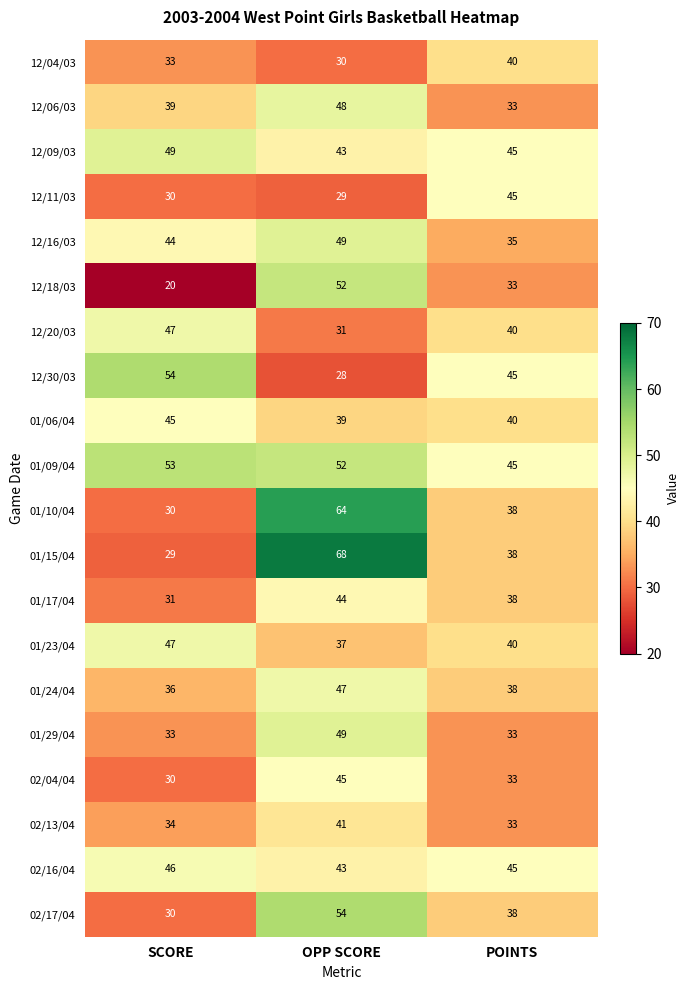

What is the sum of the 02/04/04 values at POINTS and OPP SCORE?

78